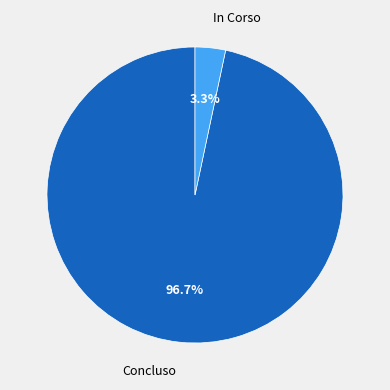

To the nearest percent, what is the difference between the largest and smallest slice percentages?

93%